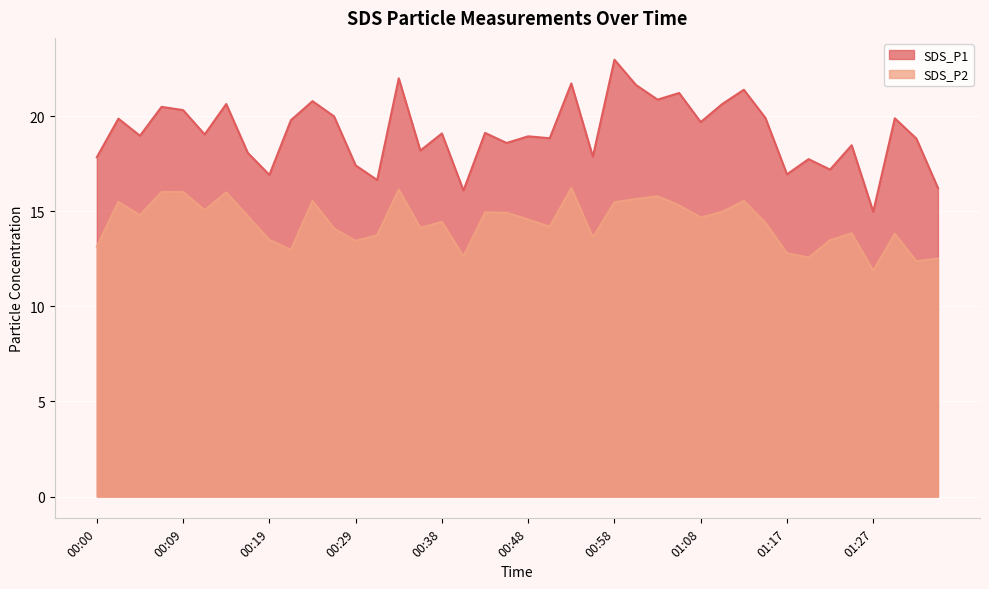

Which series has the largest total across all categories?

SDS_P1